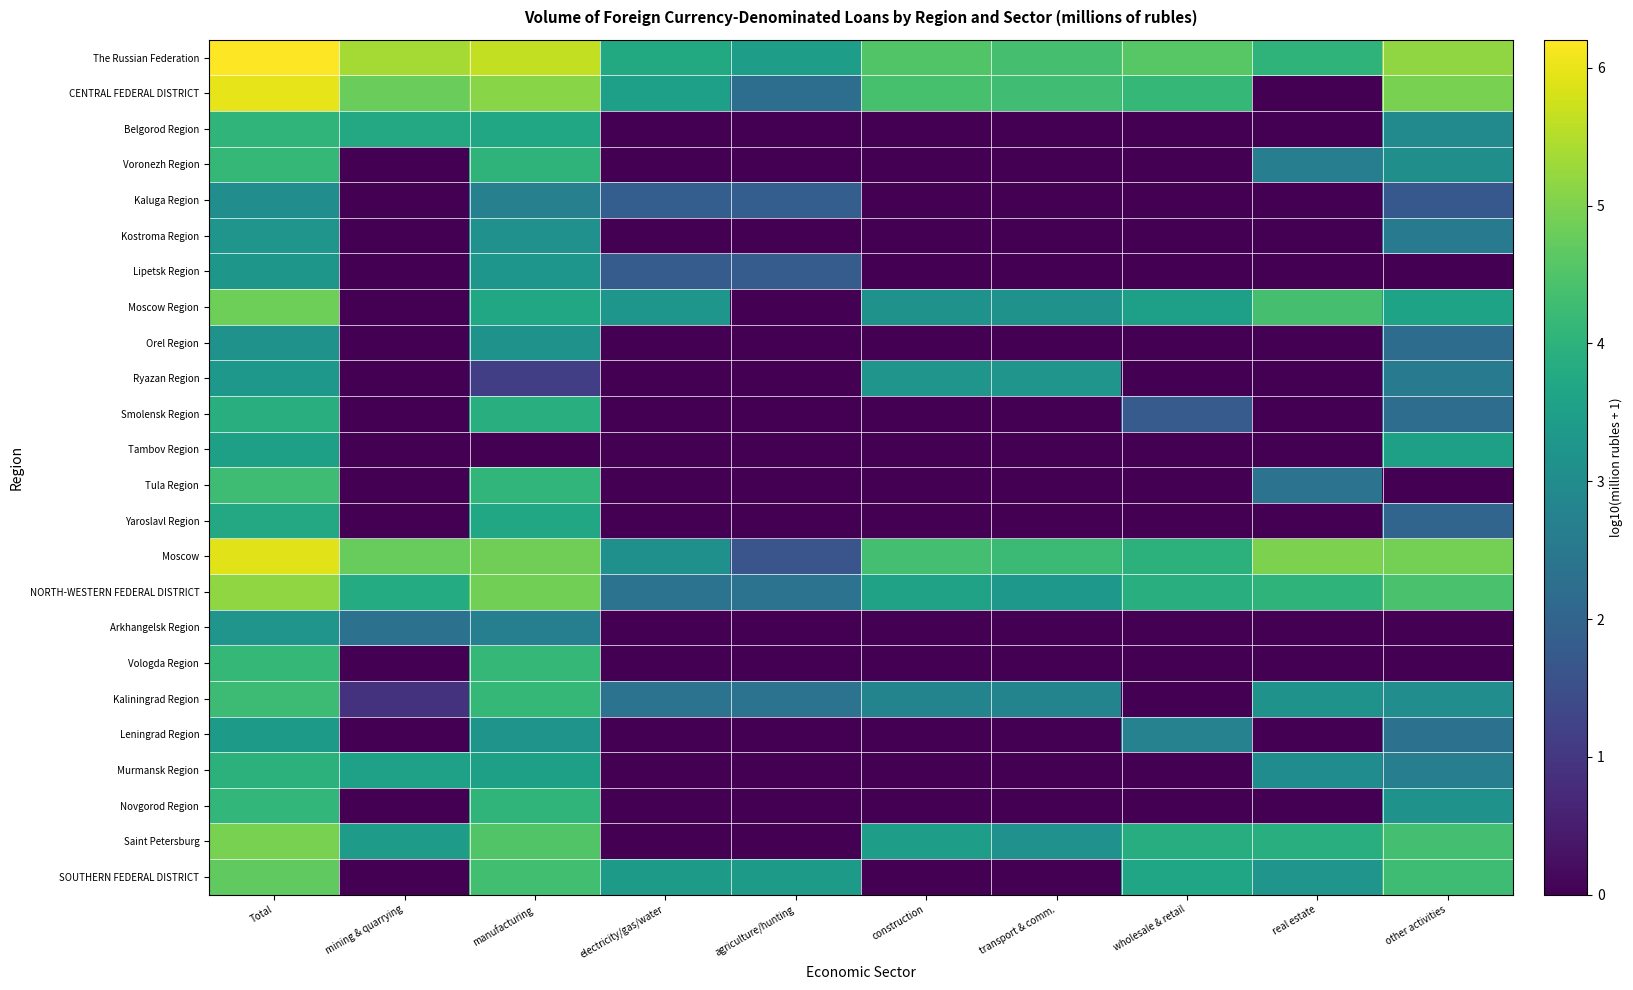

Between Total and transport & comm., which is larger?

Total